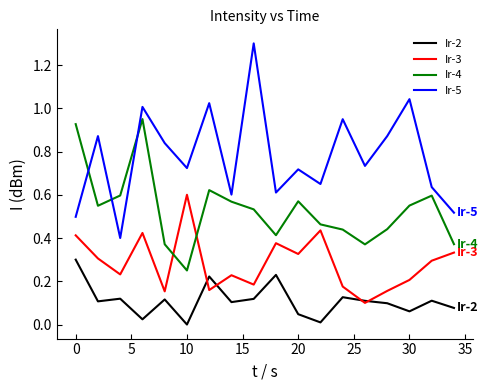

List the series in order of their peak value, lowest first.

Ir-2, Ir-3, Ir-4, Ir-5